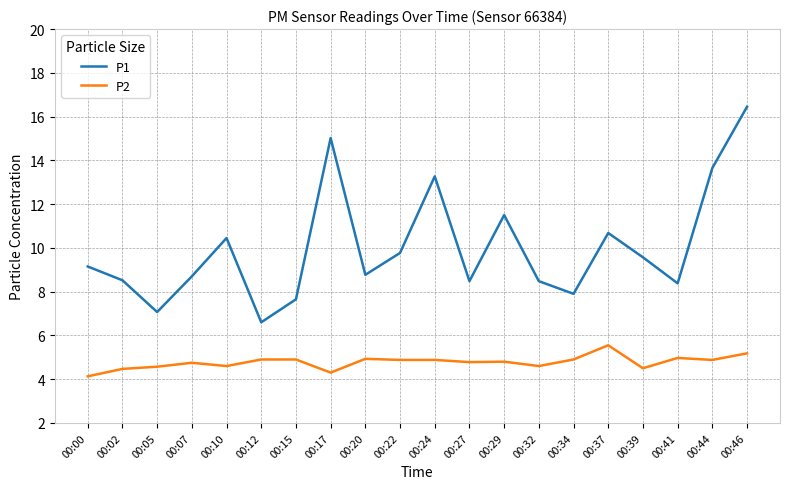

The value of P1 at 00:44 is 19.4. True or false?

False